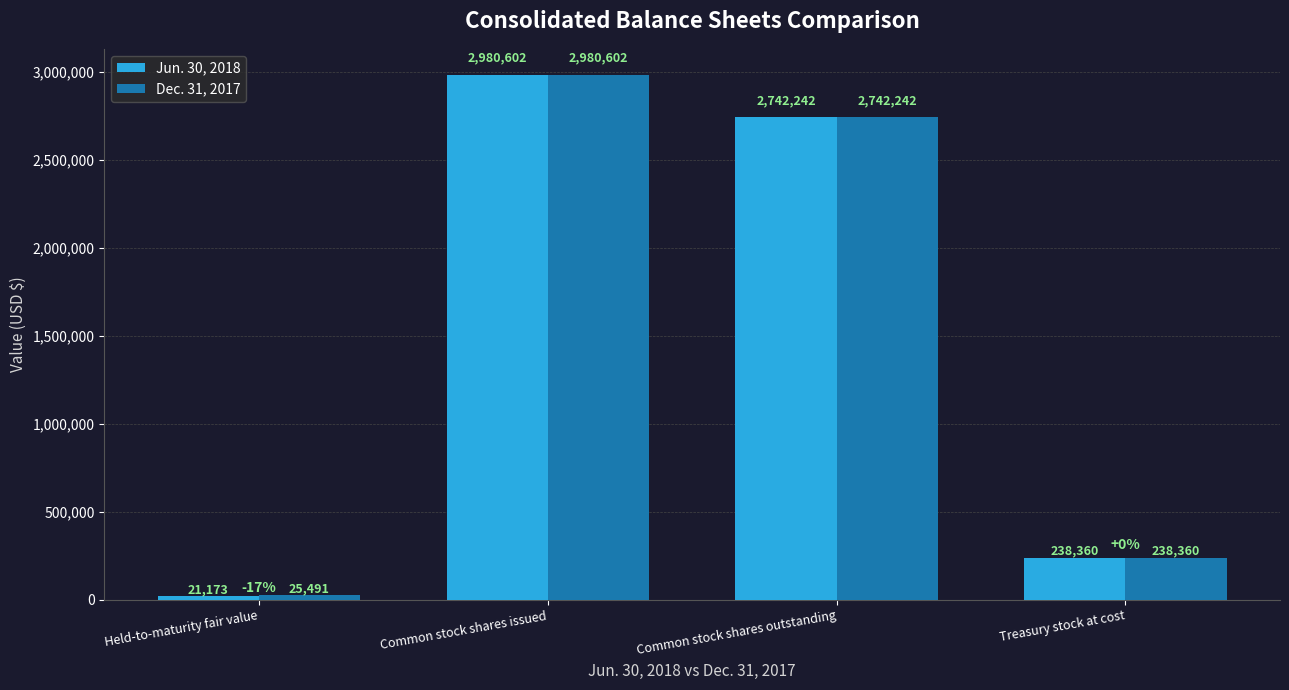

What is the label of the 4th bar from the right?

Held-to-maturity fair value